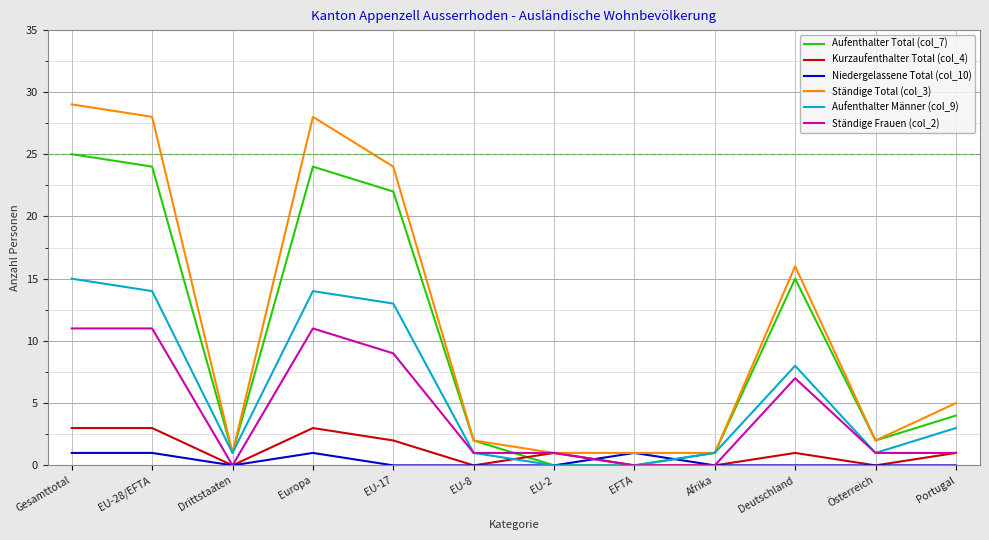

Is it true that Kurzaufenthalter Total (col_4) equals 3 at EU-28/EFTA?

True